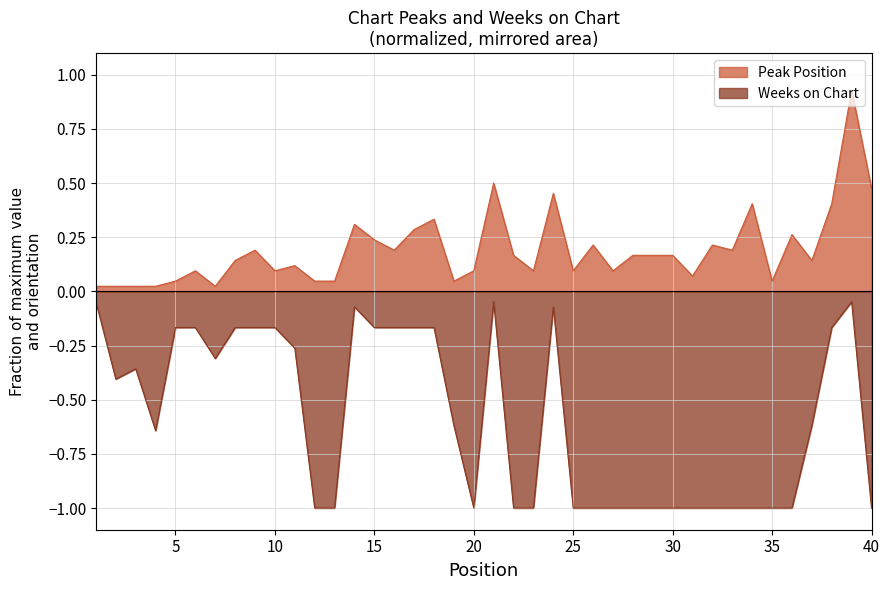

True or false: Peak Position and Weeks on Chart cross at least once.

False